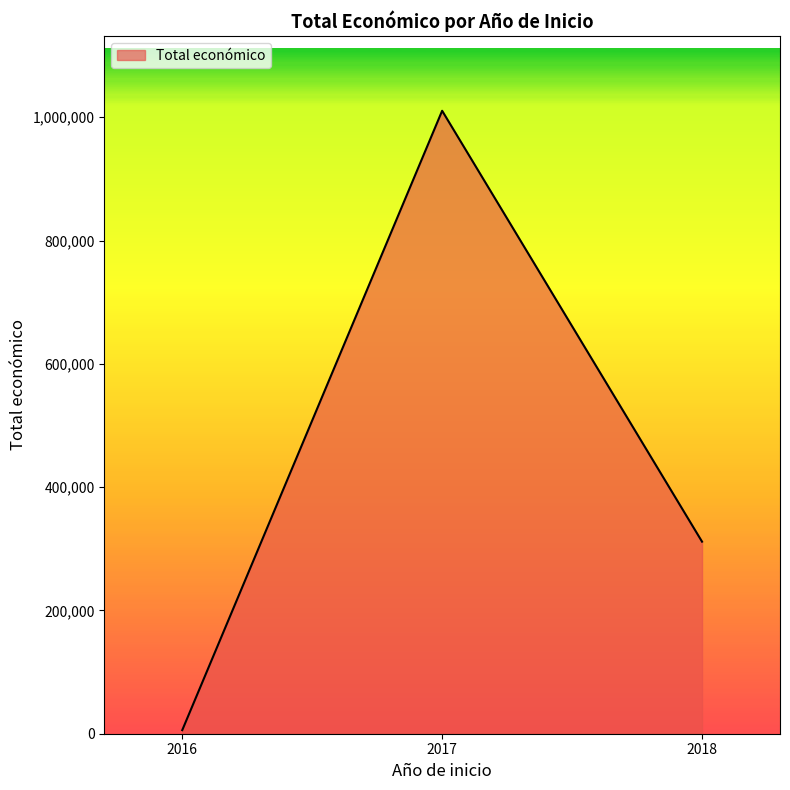

How many lines are shown in the chart?

1